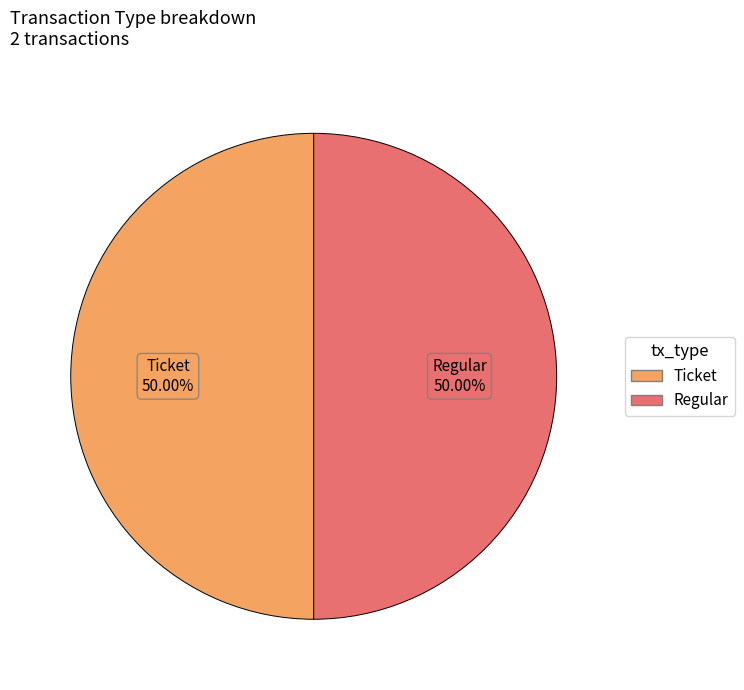

Do Regular and Ticket together represent more than half of the pie?

Yes